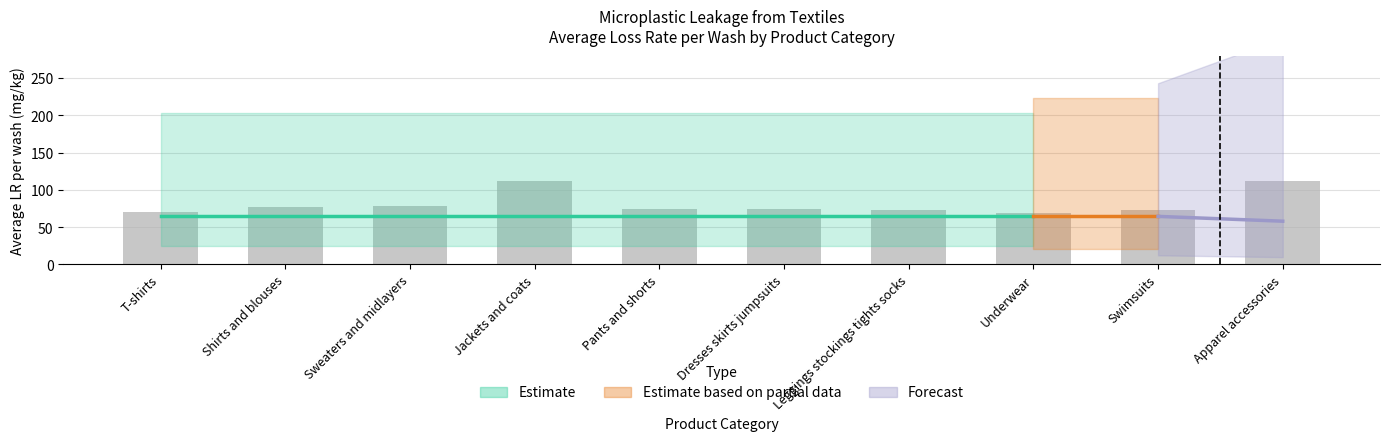

How many categories are shown in the chart?

10